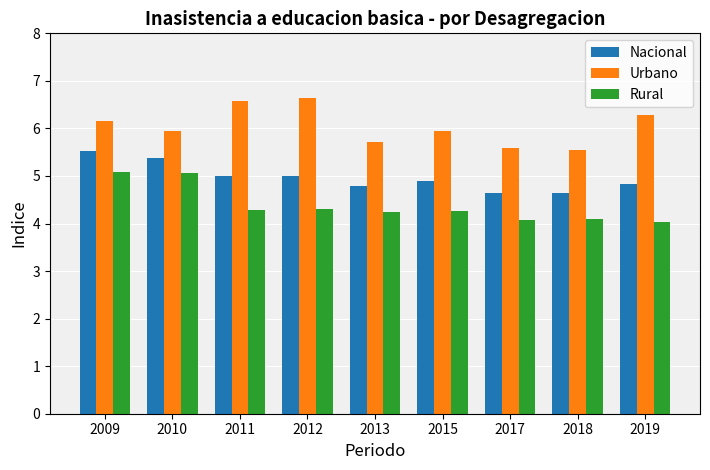

What is the average value of the Urbano series?

6.0